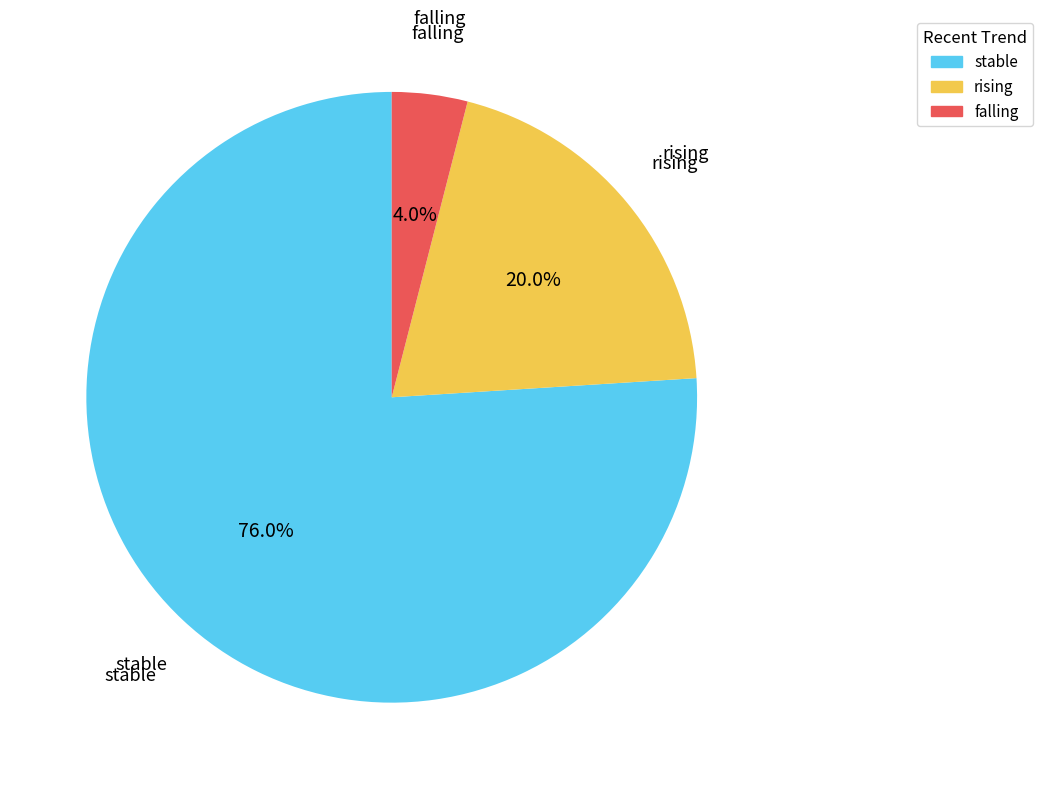

Is there a majority slice in this chart?

Yes